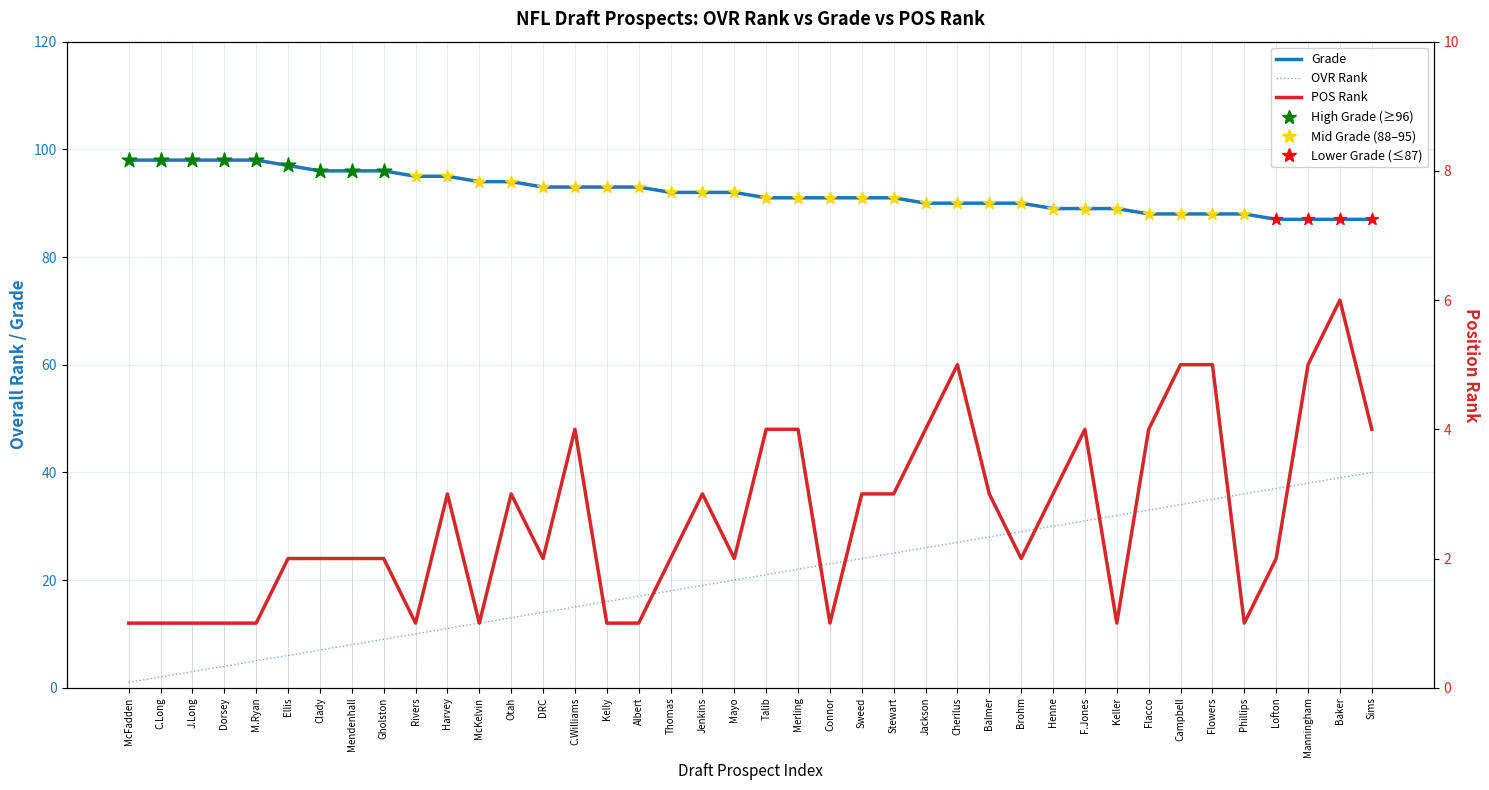

What are all the series names shown in the legend?

OVR RANK, GRADE, POS RANK